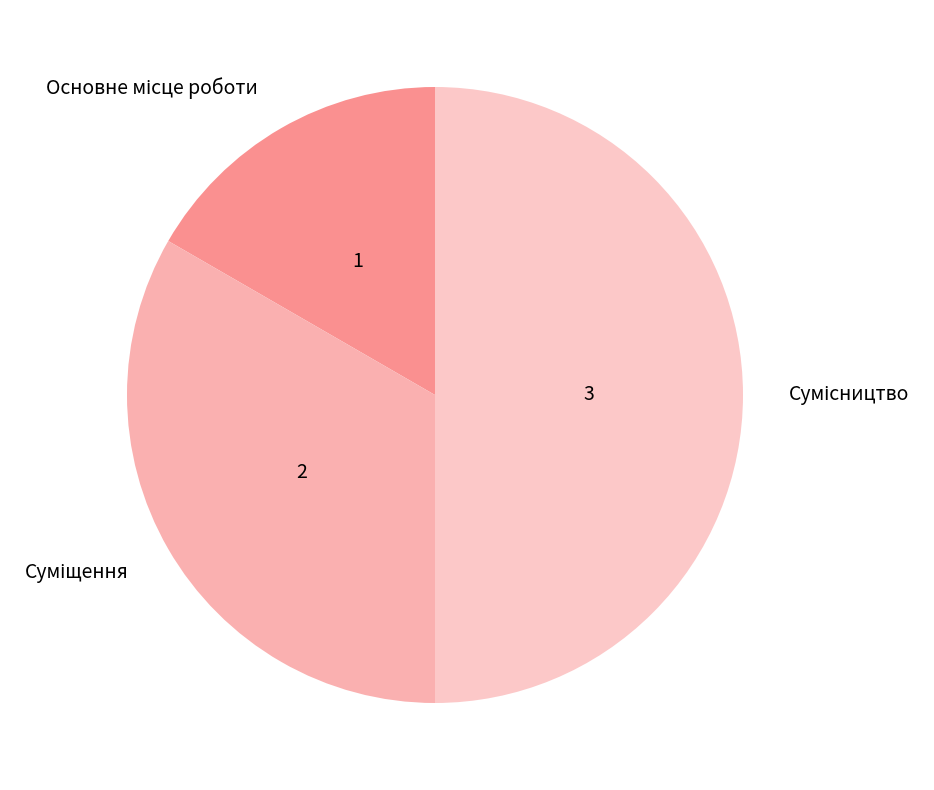

Rank the categories by value from highest to lowest.

Сумісництво, Суміщення, Основне місце роботи